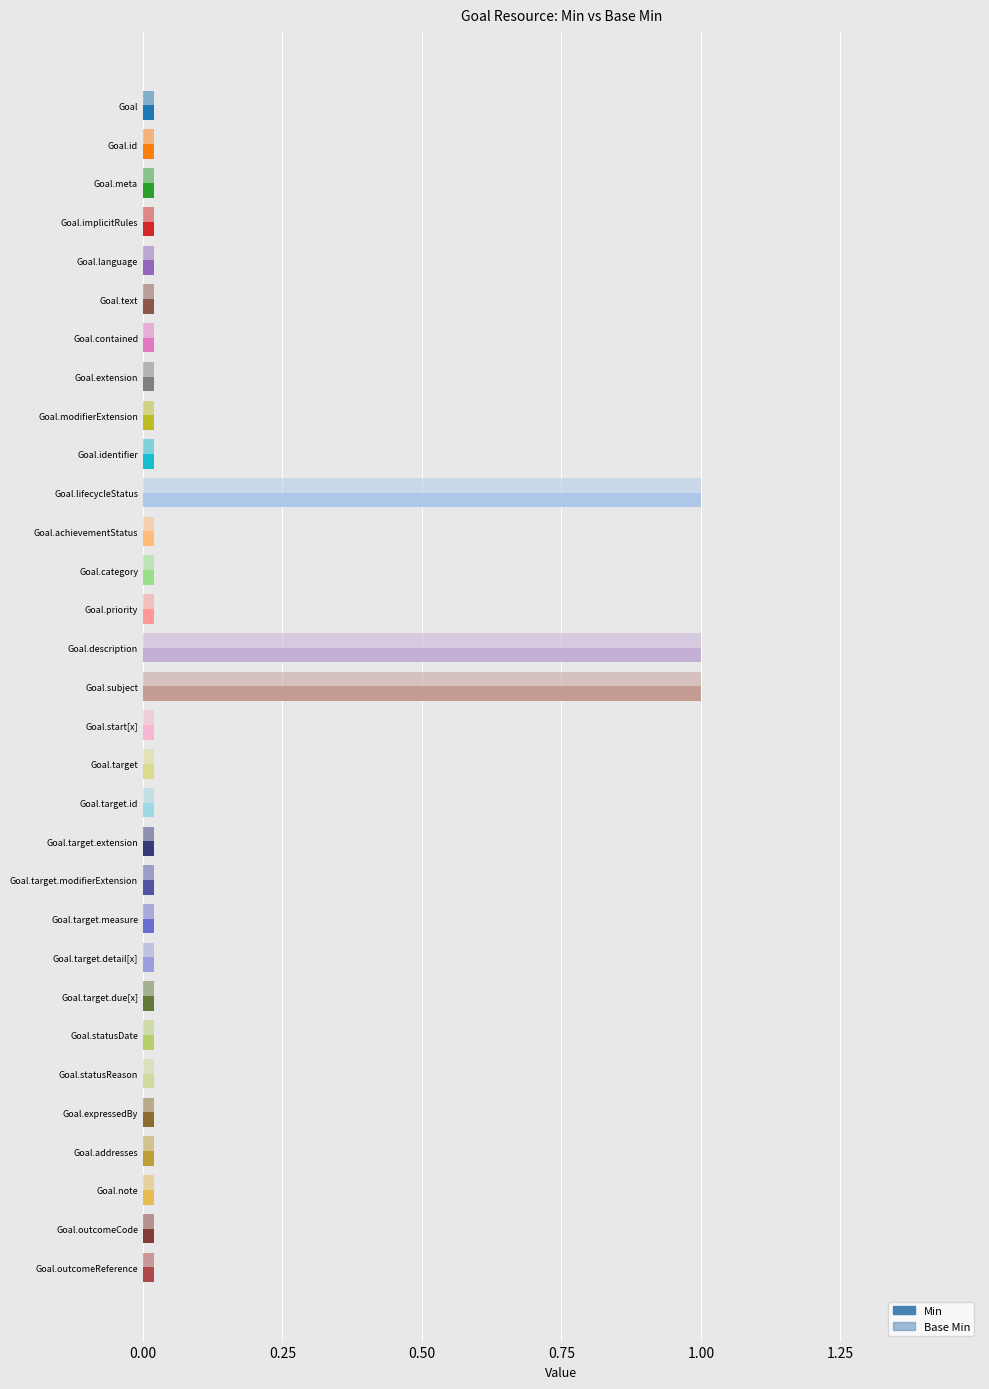

What is the sum of all Base Min values?

3.6